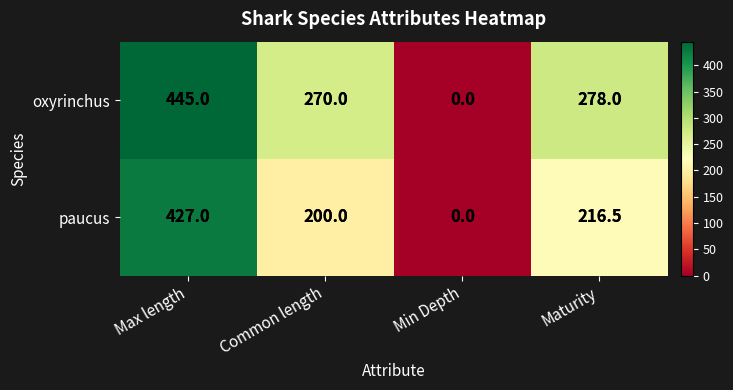

Which label corresponds to the largest value in the chart?

Max length